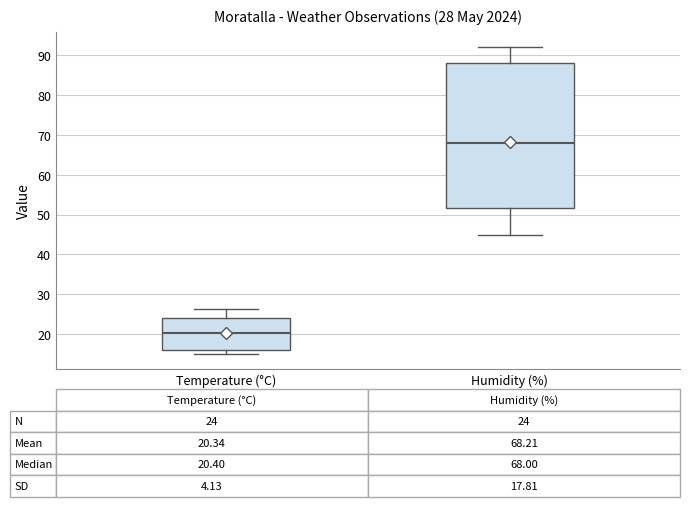

Comparing the boxes themselves (not the whiskers), which one is the tallest?

Humidity (%)